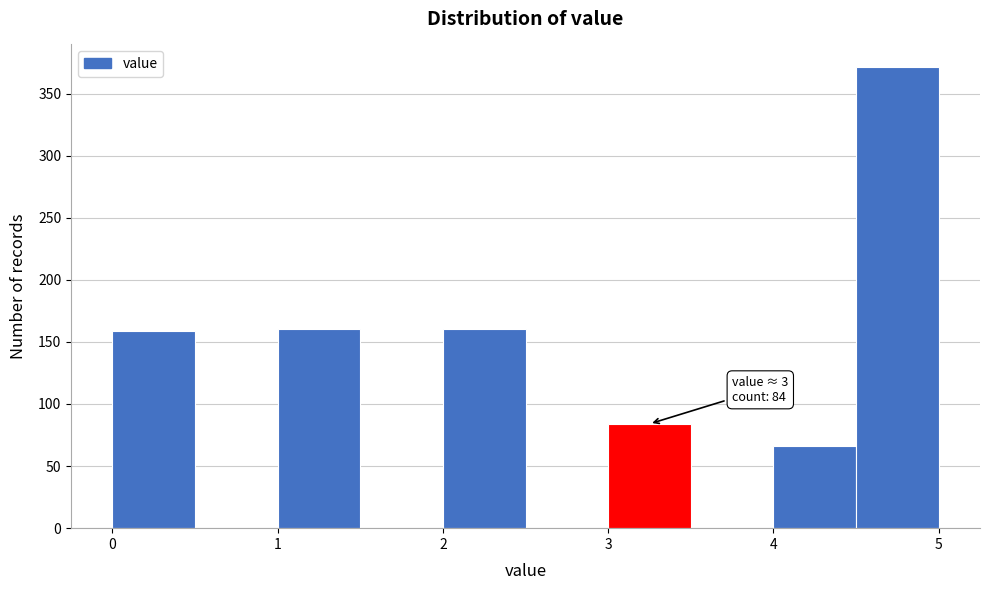

Which range on the x-axis has the tallest bar?

4.5 to 5.0